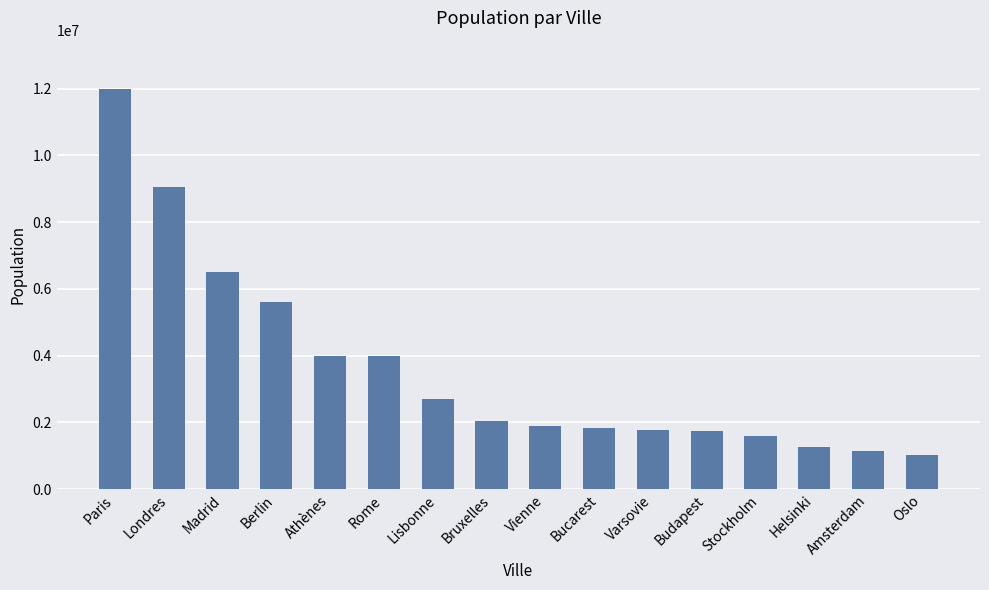

What is the minimum value shown in the chart?

1012000